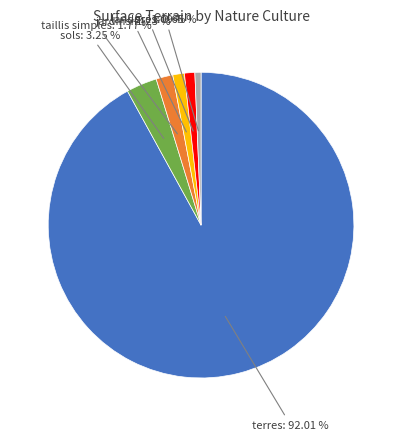

Count the number of slices in the pie.

6